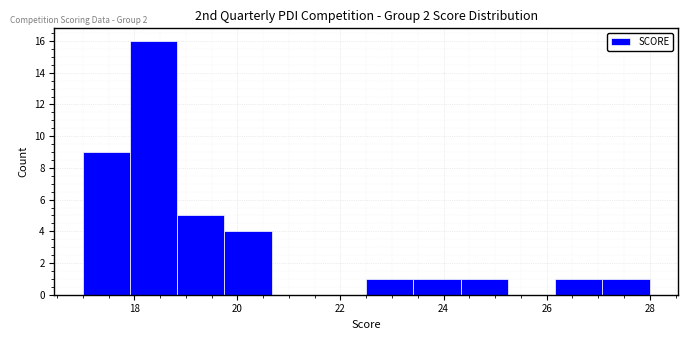

How tall is the bar that spans 19.8 to 20.6 on the x-axis? Neither the bar edges nor the heights are printed on the chart, so give them approximately, as read against the axes.

4